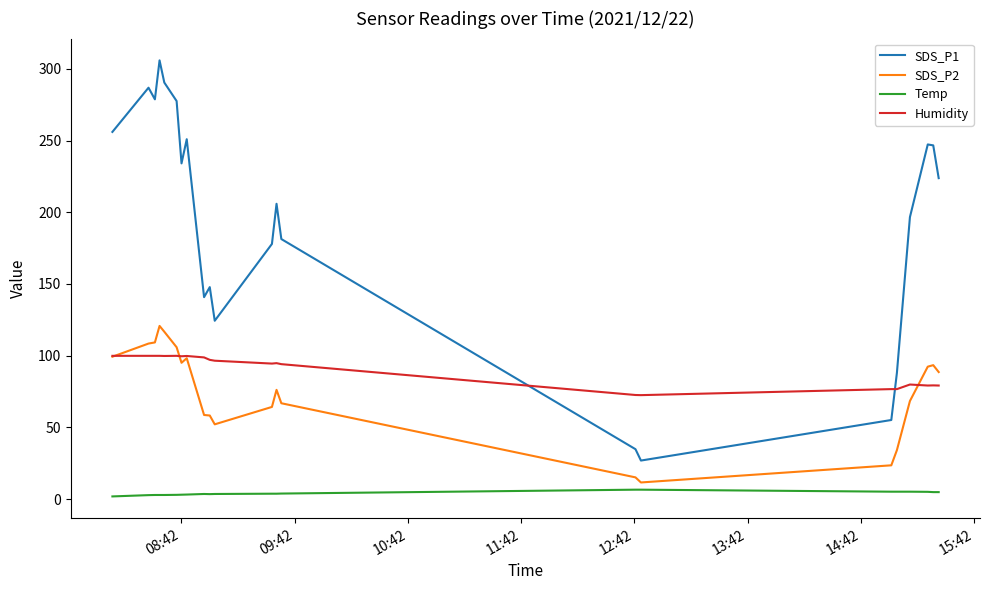

What is the sum of all Temp values?

88.6